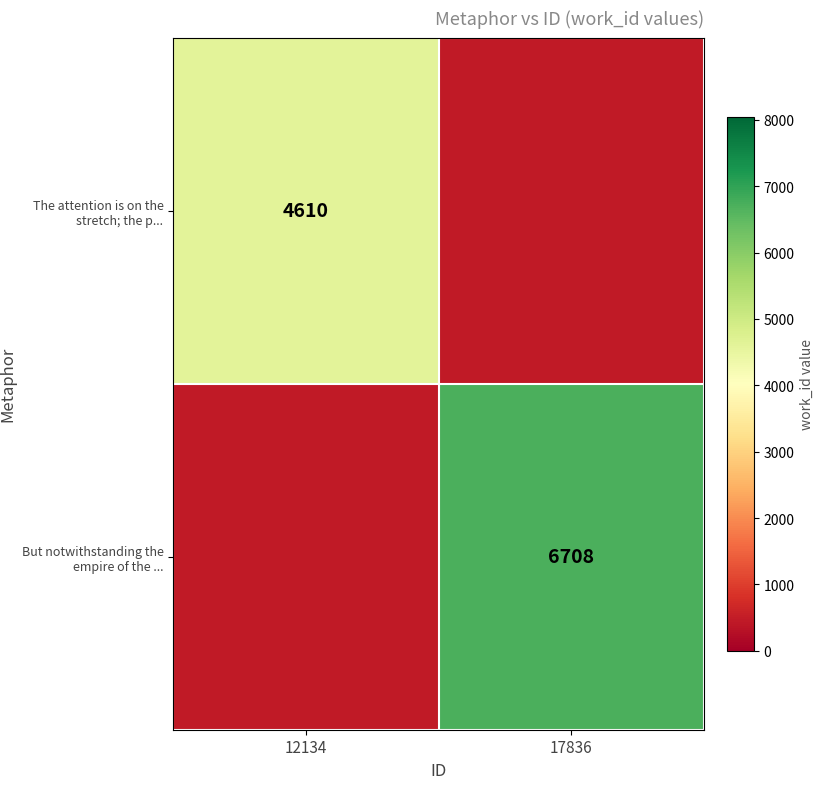

Is the value of The attention is on the stretch; the p... at 12134 greater than the value of But notwithstanding the empire of the ... at 17836?

No